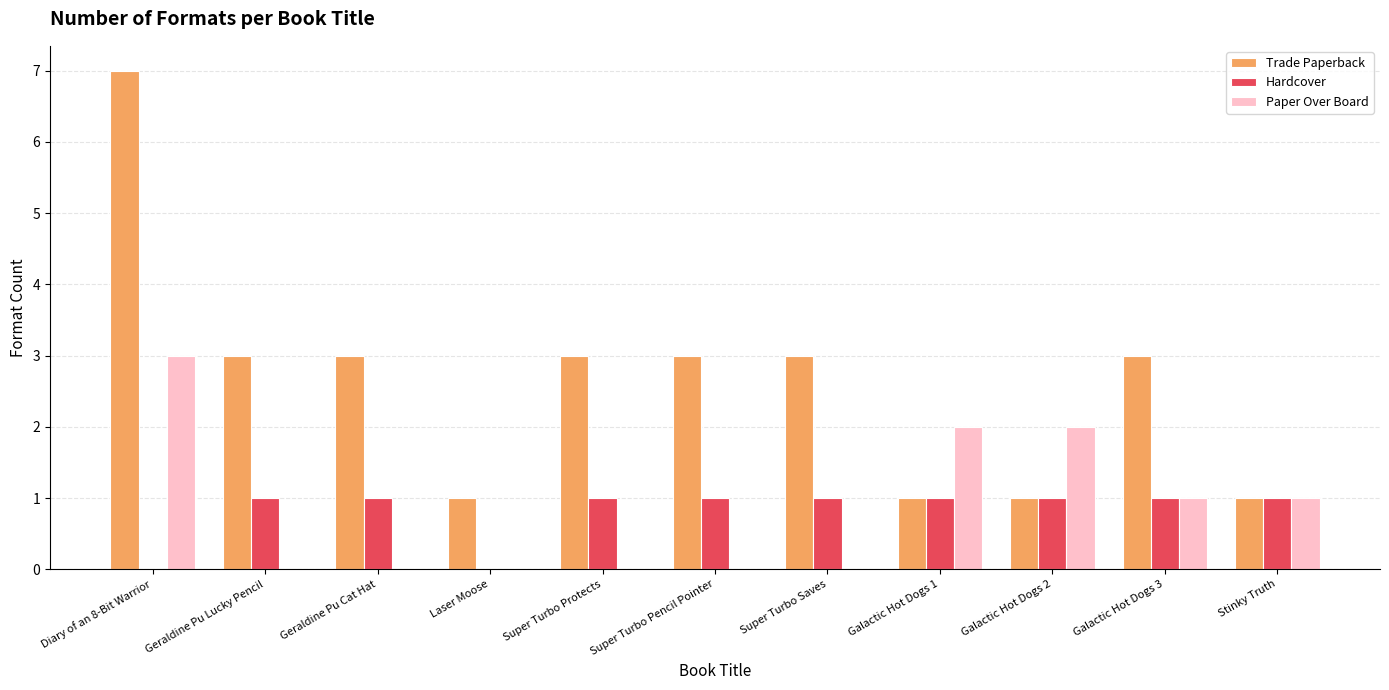

What is the average value of the Trade Paperback series?

3